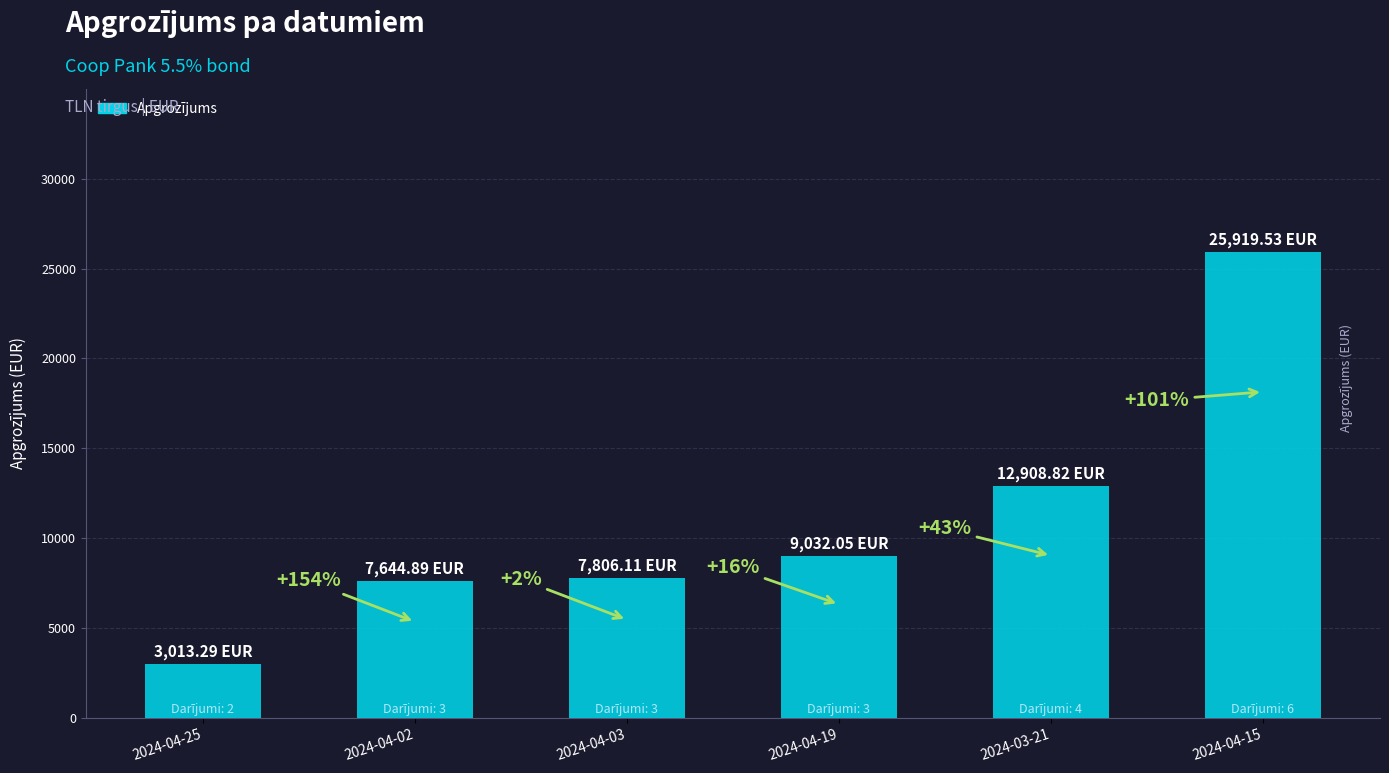

How many bars are there in total?

6